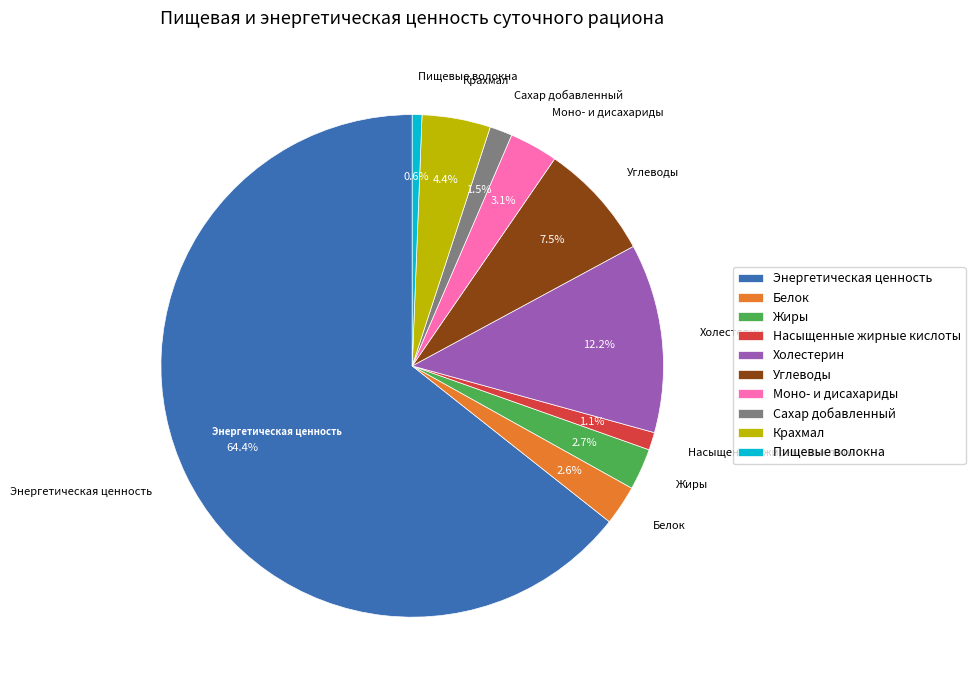

The Белок slice represents 3% of the pie. True or false?

True